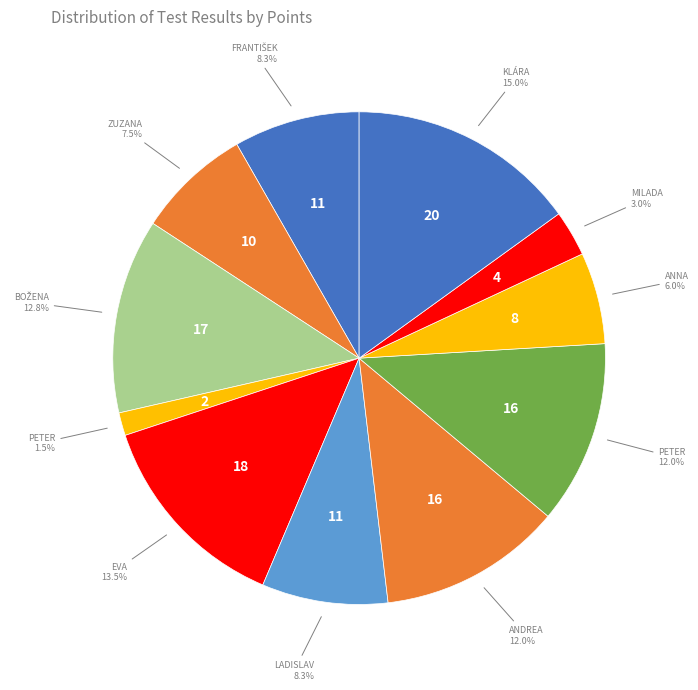

Count the number of slices in the pie.

11